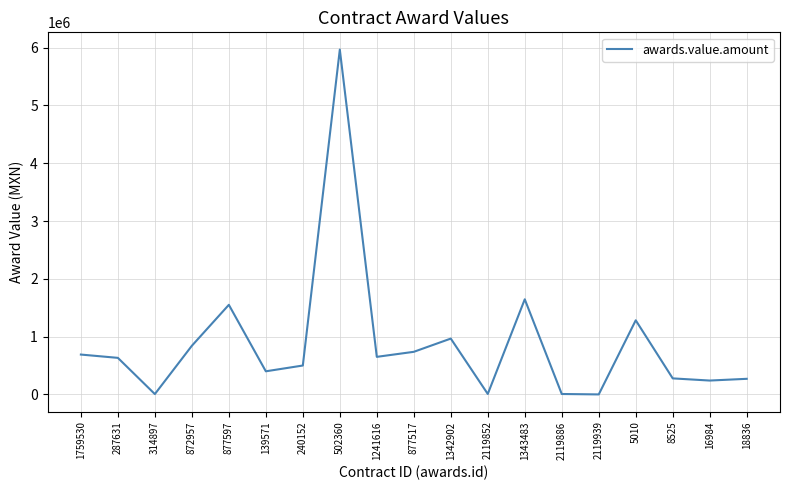

Approximately how many times larger is the value at 18836 compared to 139571?

0.7